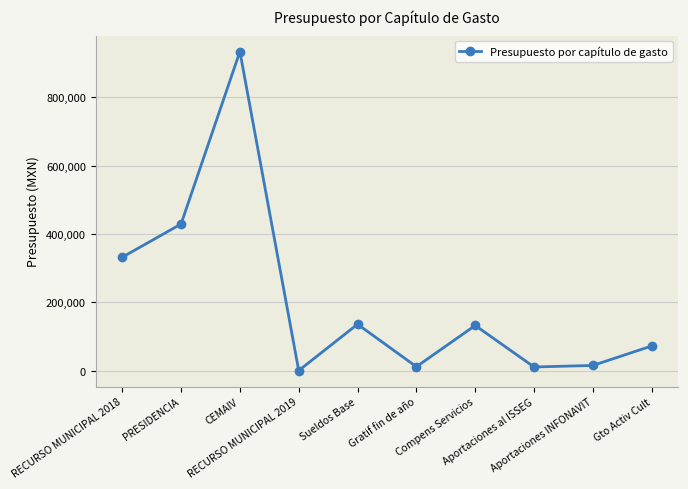

How many points are higher than both their immediate neighbors (excluding endpoints)?

3